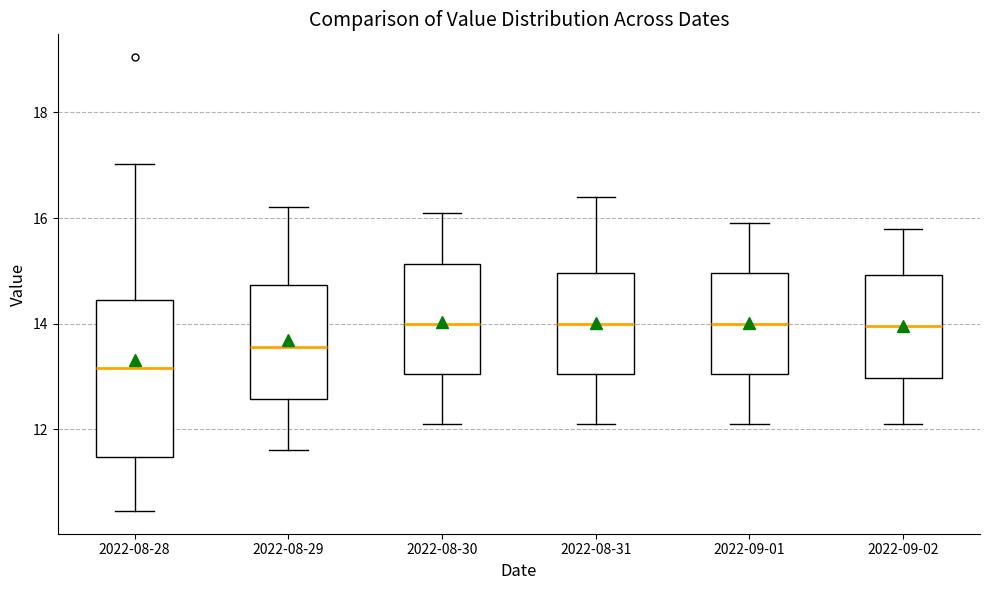

Which box has the lowest median line?

2022-08-28